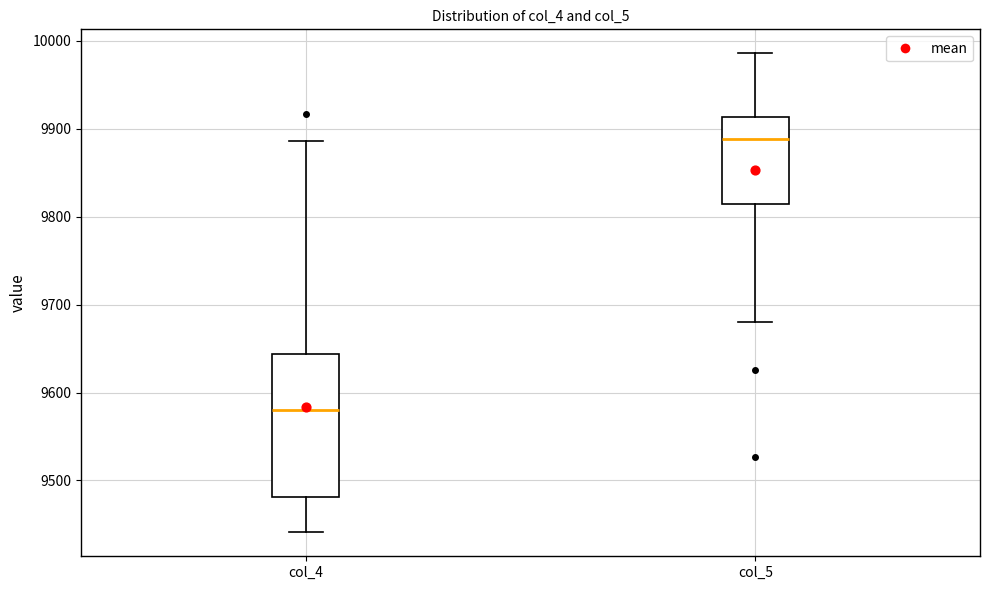

Which box's median line is the highest?

col_5